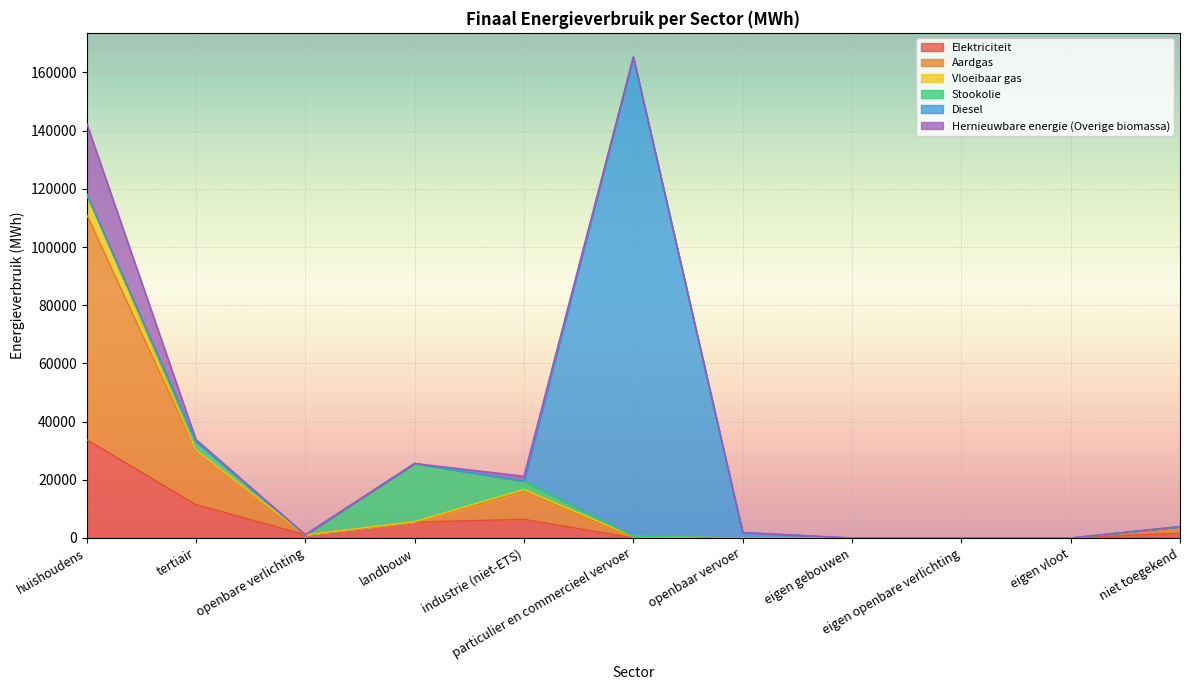

What is the spread (max minus min) of values at landbouw?

20006.6